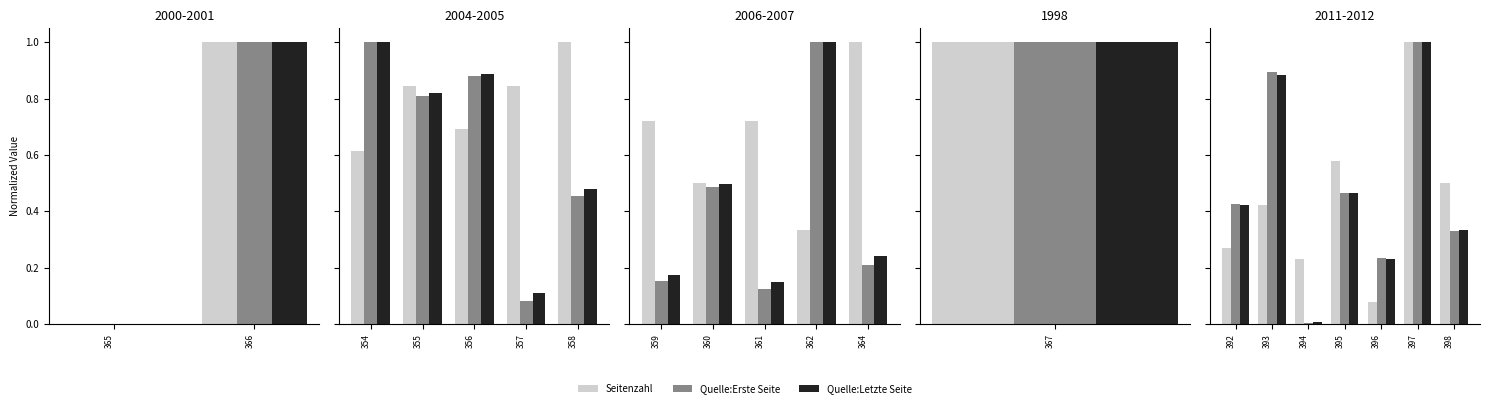

The Quelle:Letzte Seite series shows 0.6 at 398. True or false?

False